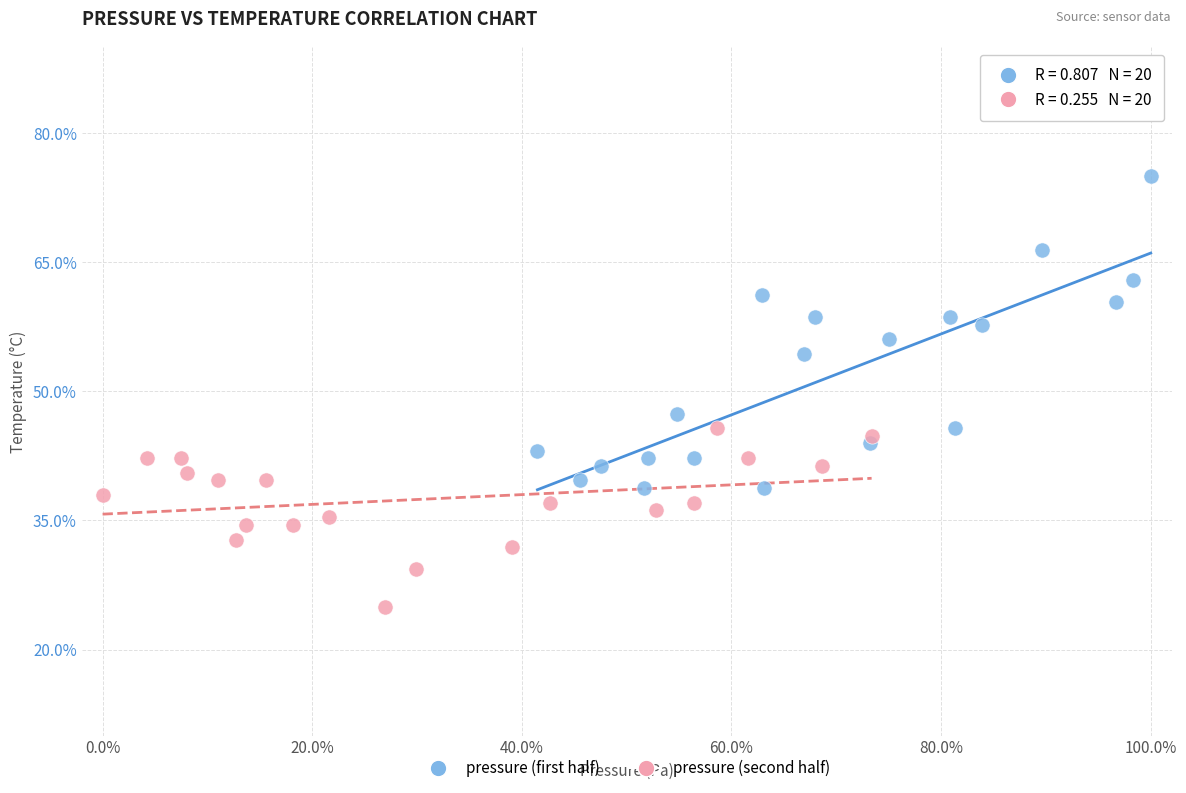

What are all the series names shown in the legend?

pressure (first half), pressure (second half)